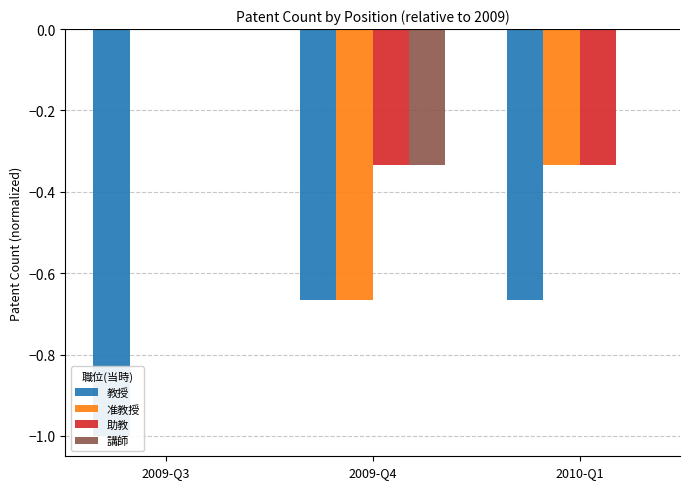

What value does the 准教授 series have at 2010-Q1?

-0.3